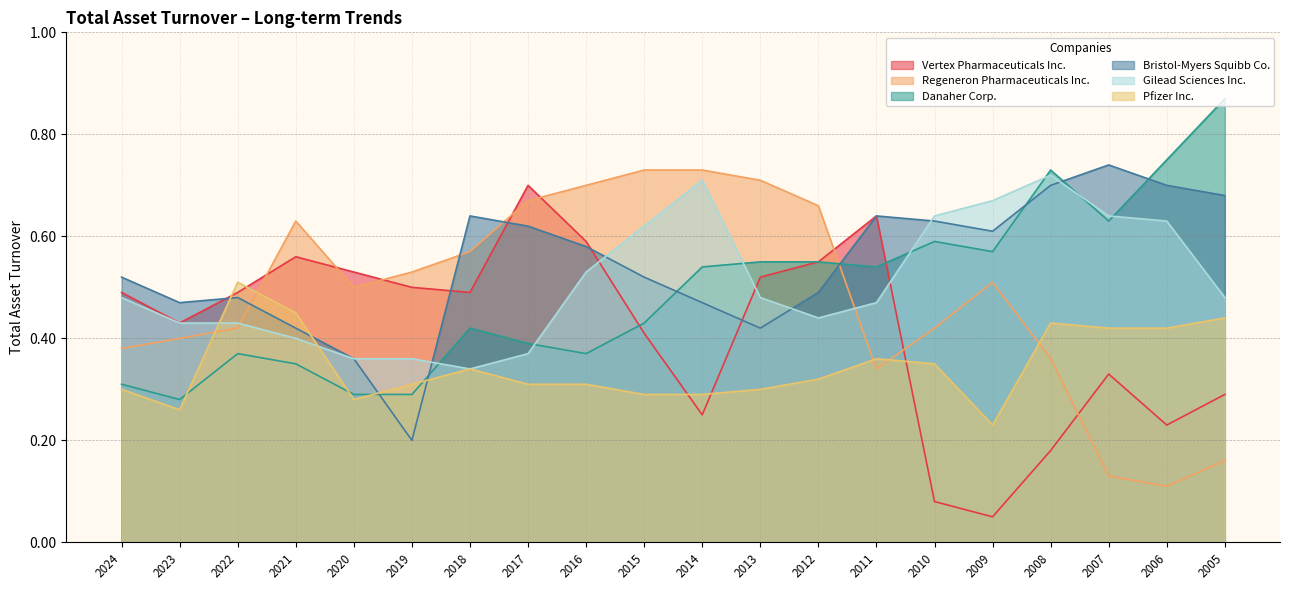

What is the highest value of the Regeneron Pharmaceuticals Inc. series?

0.7